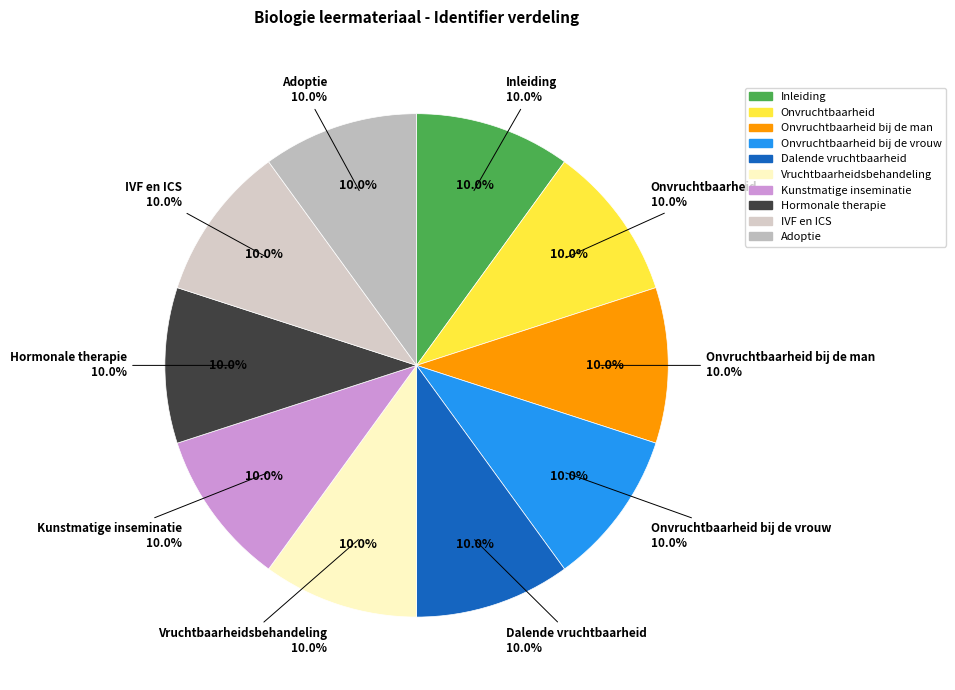

To the nearest percent, what is the average slice percentage?

10%